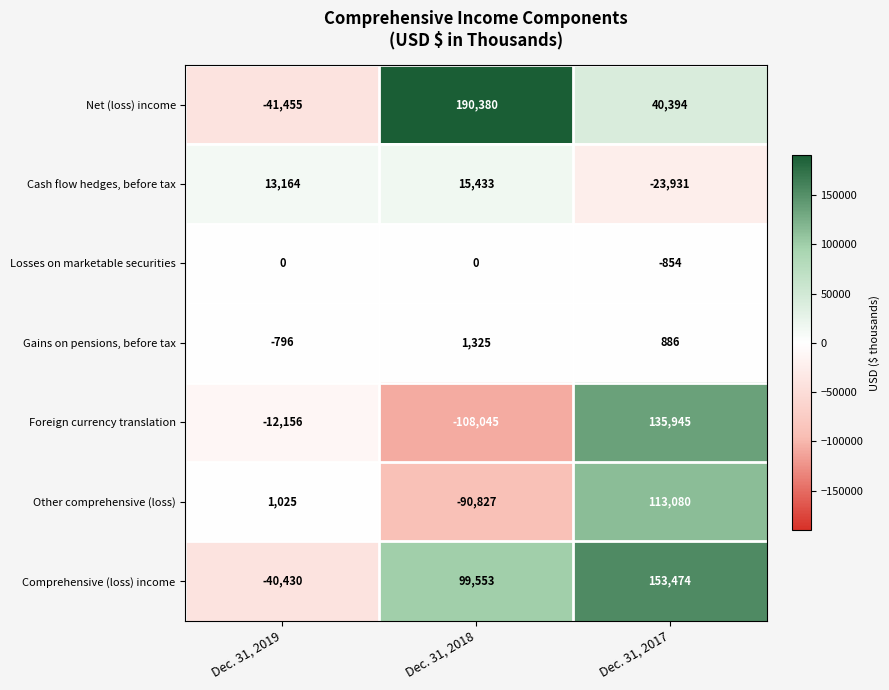

At Dec. 31, 2017, list the series in order from smallest to largest.

Cash flow hedges, before tax, Losses on marketable securities, Gains on pensions, before tax, Net (loss) income, Other comprehensive (loss), Foreign currency translation, Comprehensive (loss) income